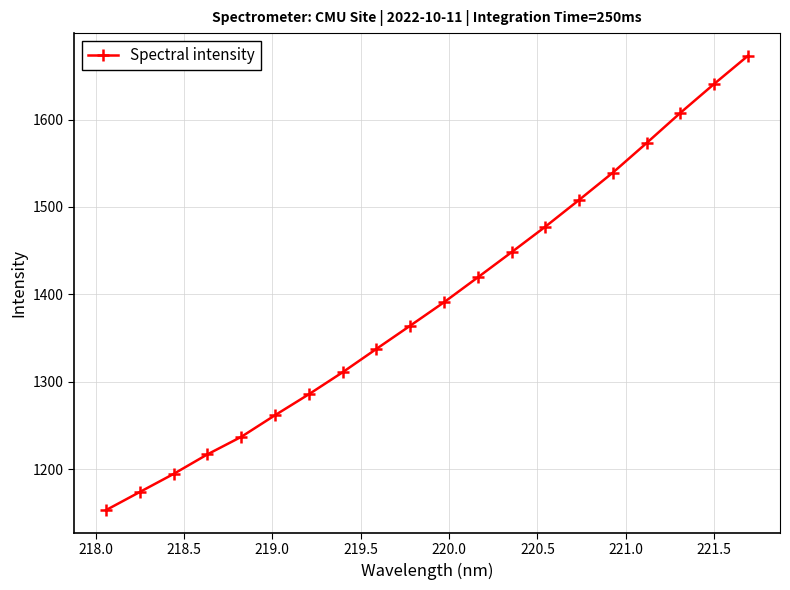

What is the value of the 20th point from the left?

1672.9